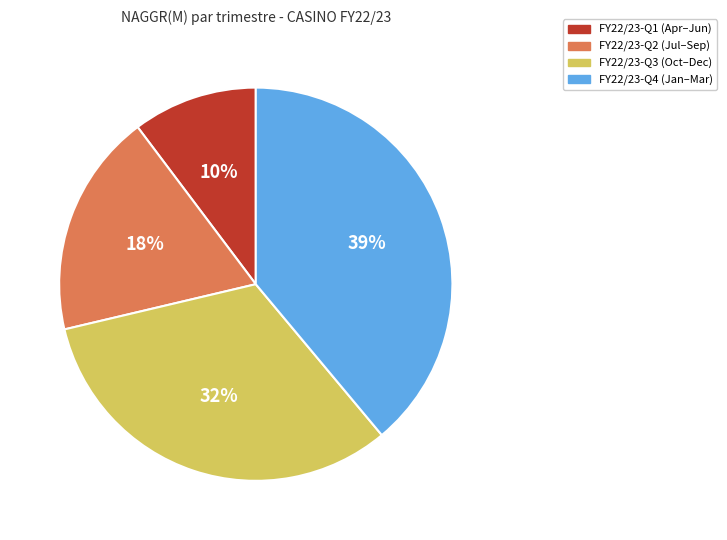

Is there any slice that represents more than half of the pie?

No